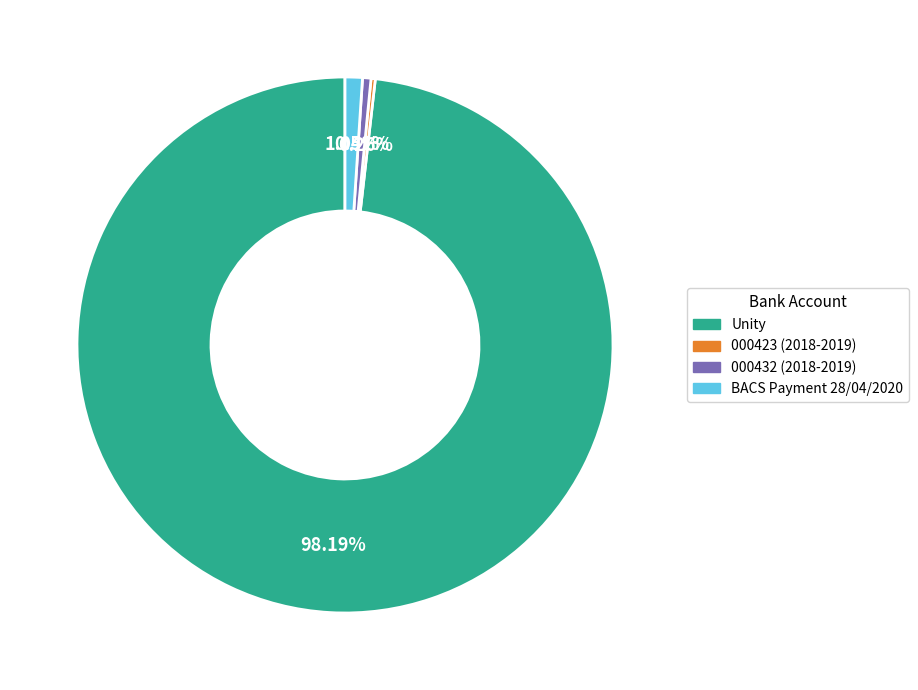

To the nearest percent, what percentage of the pie is 000432 (2018-2019)?

1%